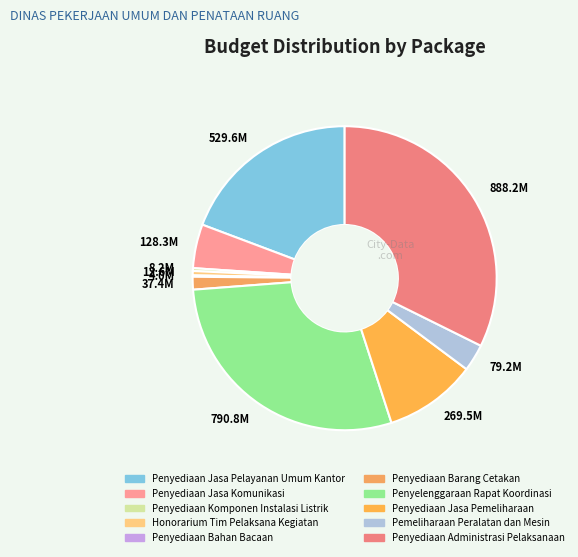

Combined, do 37.4M and 12.6M account for over 50%?

No